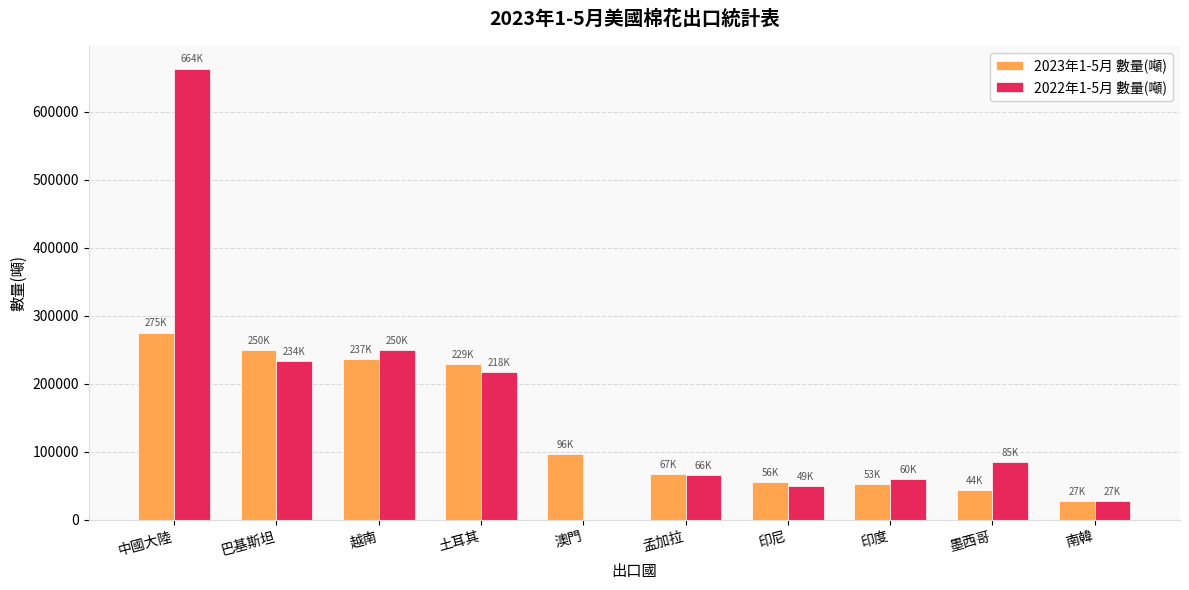

The value of 2023年1-5月 數量(噸) at 墨西哥 is 76497.8. True or false?

False